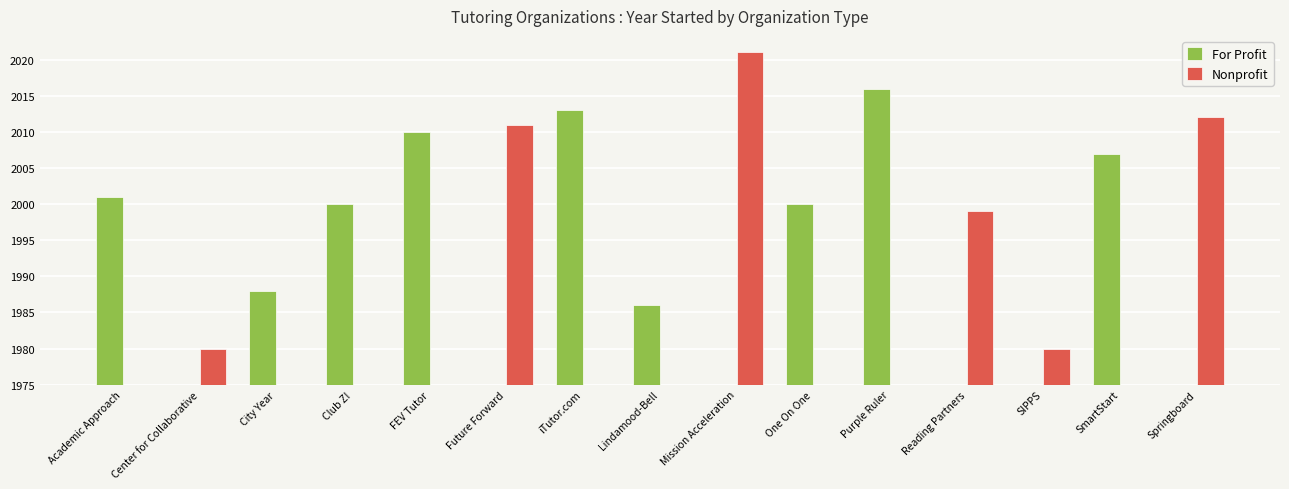

Are the bars grouped side by side (vs. stacked)?

Yes